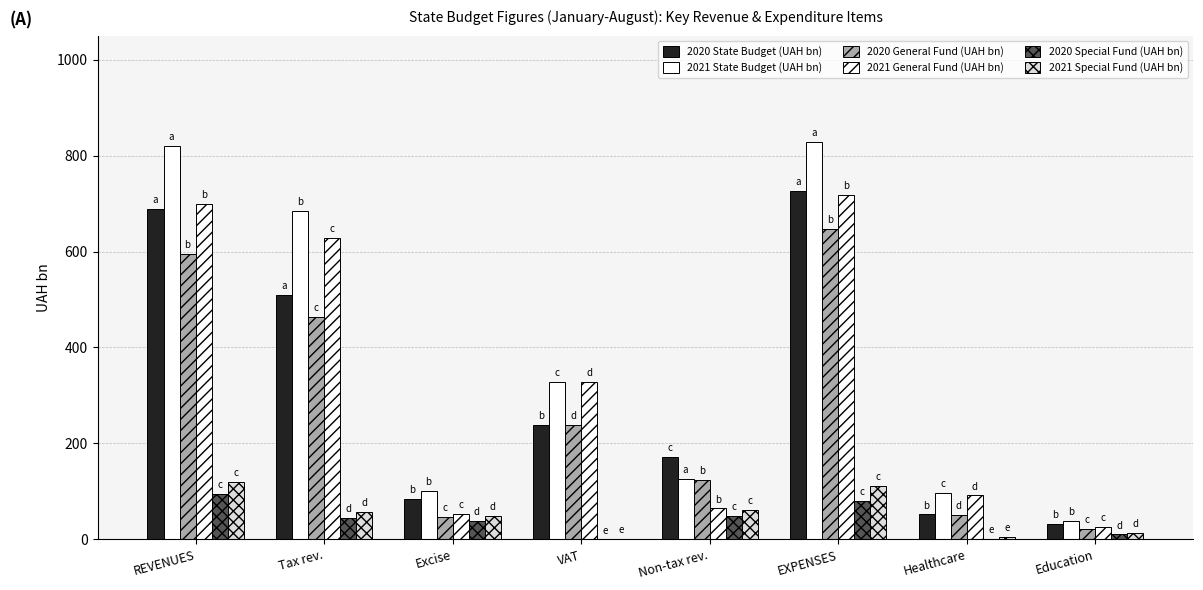

How many data points does each series have?

8